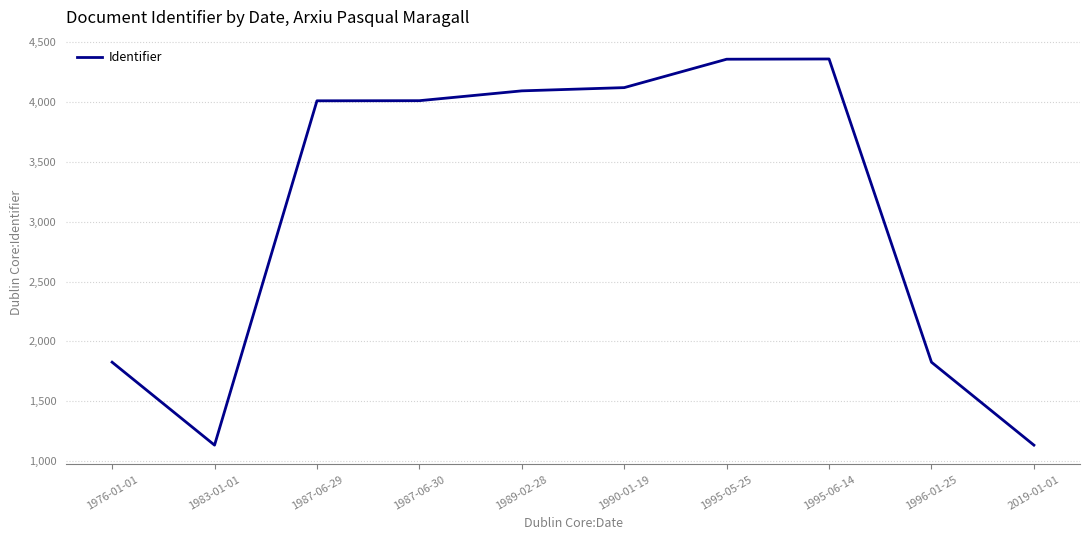

What is the change in value from 1976-01-01 to 1995-05-25?

+2528